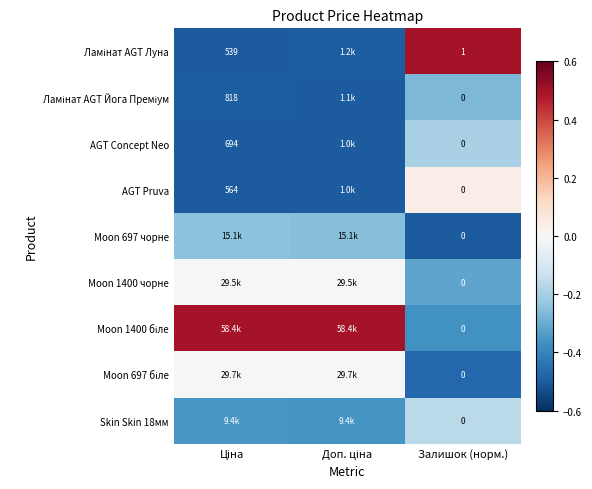

Between Залишок (норм.) and Ціна, which is larger?

Залишок (норм.)